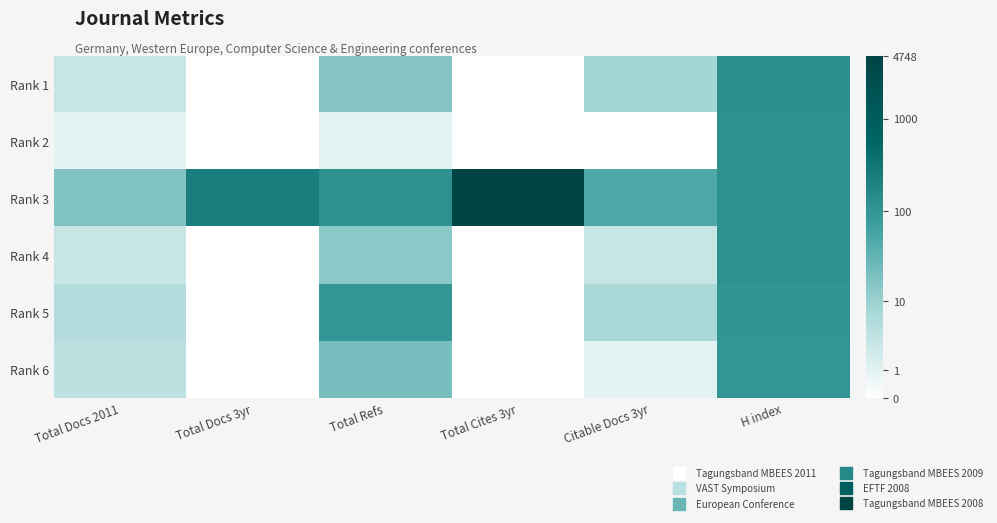

What is the spread (max minus min) of values at Total Cites 3yr?

8.5